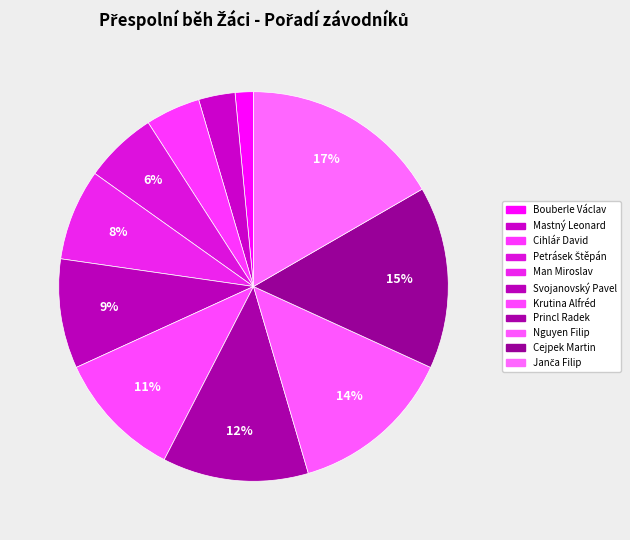

To the nearest percent, what percentage of the pie is Janča Filip?

17%